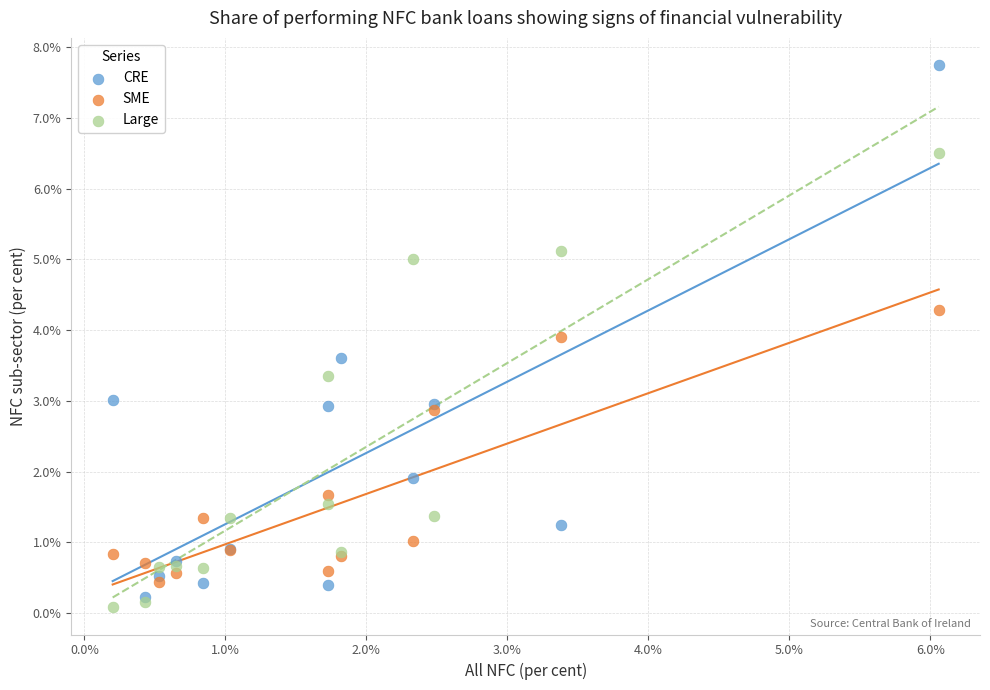

Which series has the widest spread of Y values?

CRE